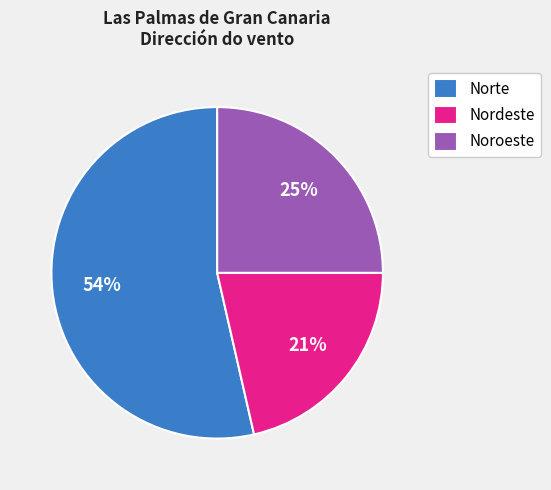

To the nearest percent, what is the average slice percentage?

33%